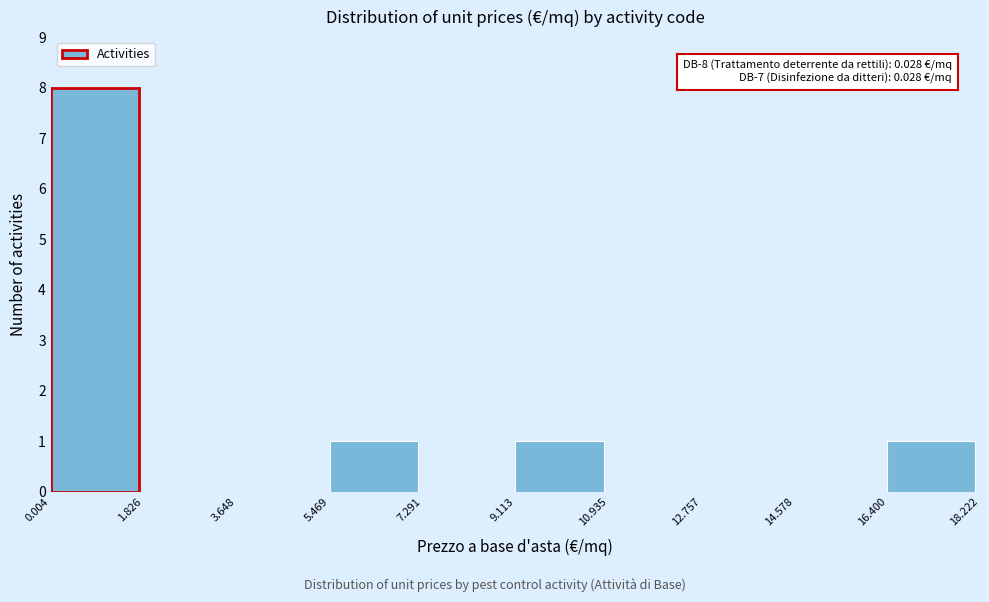

Over which range of the x-axis is the bar tallest?

0.004 to 1.826